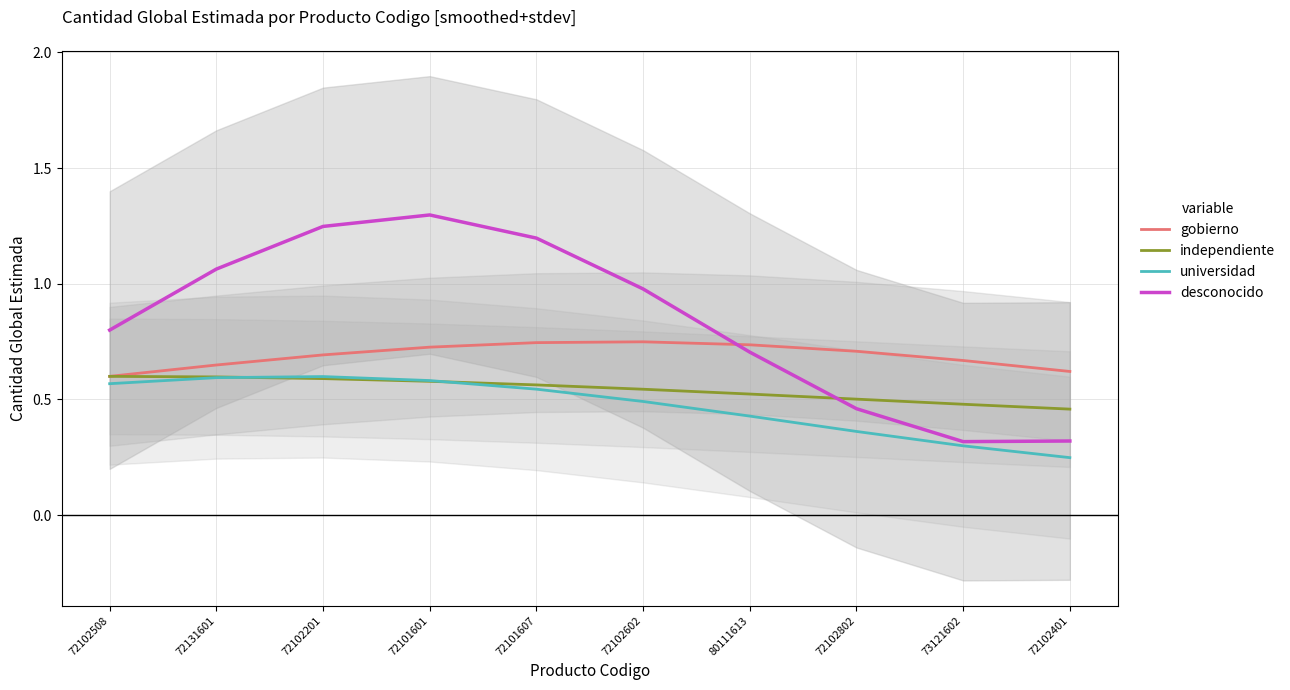

What position from the left is 72101607?

5